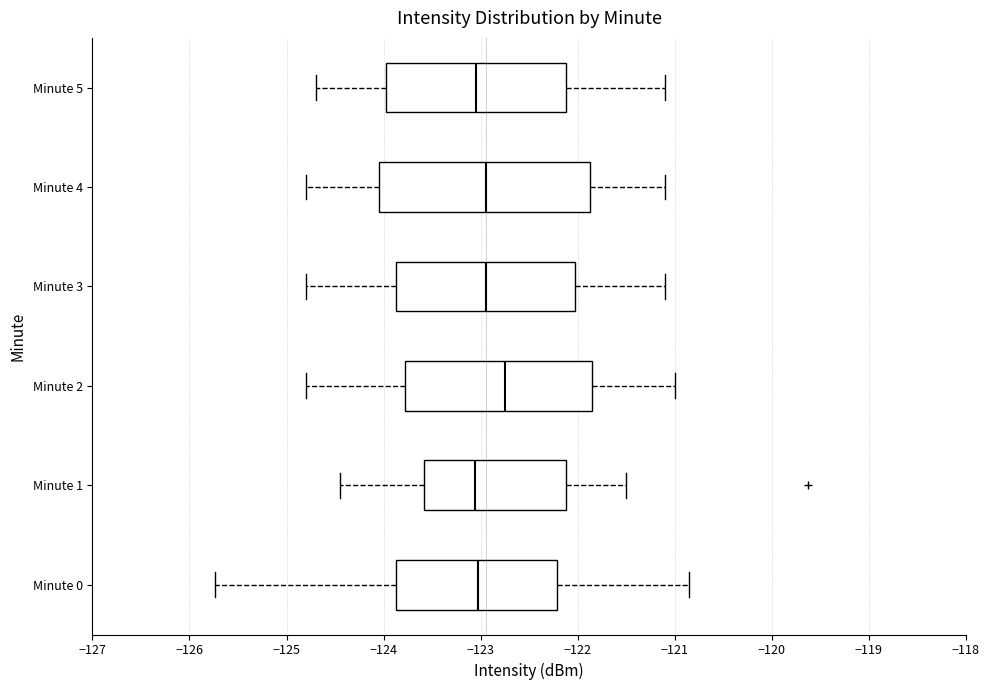

Comparing the boxes themselves (not the whiskers), which one is the widest?

Minute 4